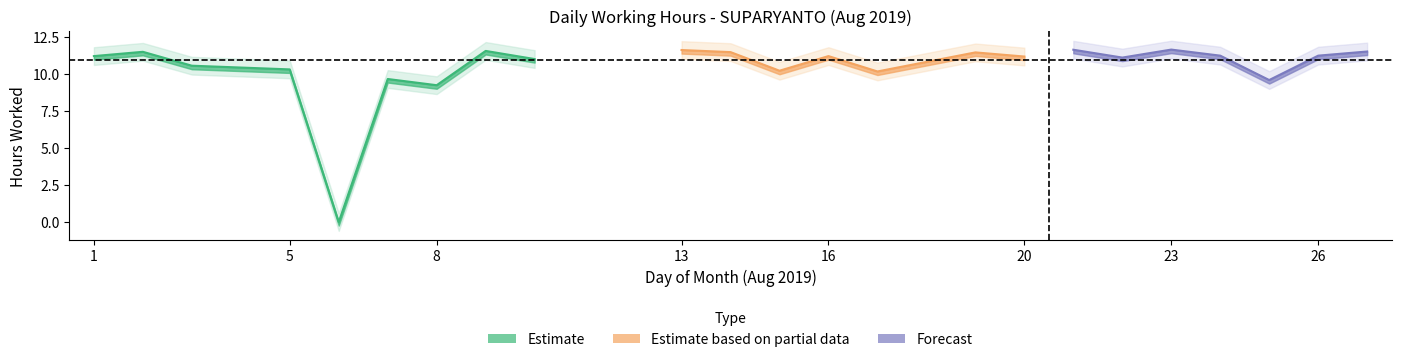

Where is the first local maximum?

2